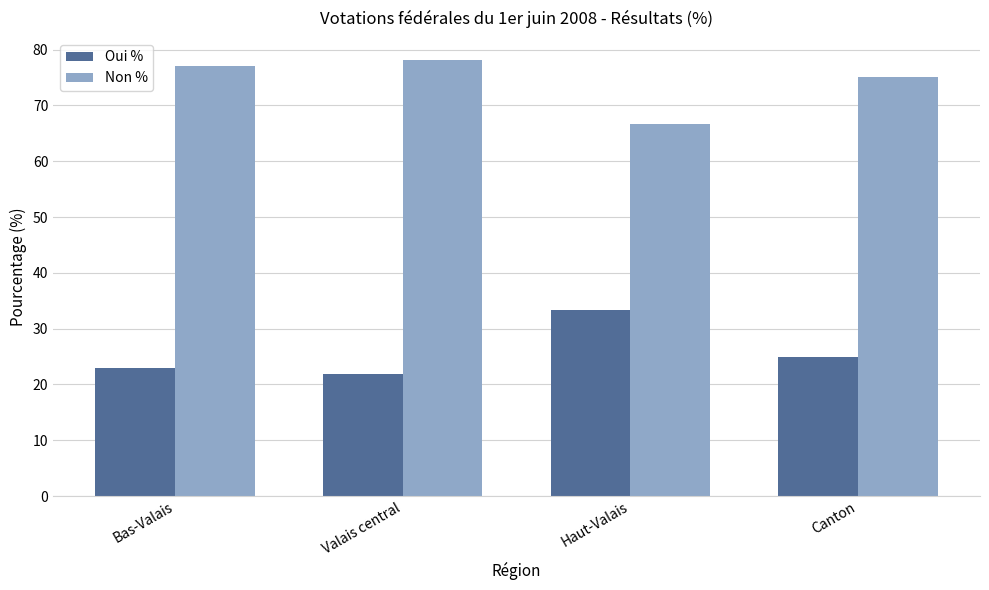

What is the spread (max minus min) of values at Valais central?

56.4